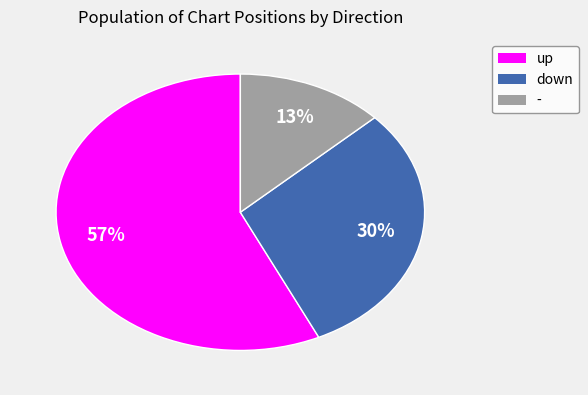

How many segments does this pie chart have?

3